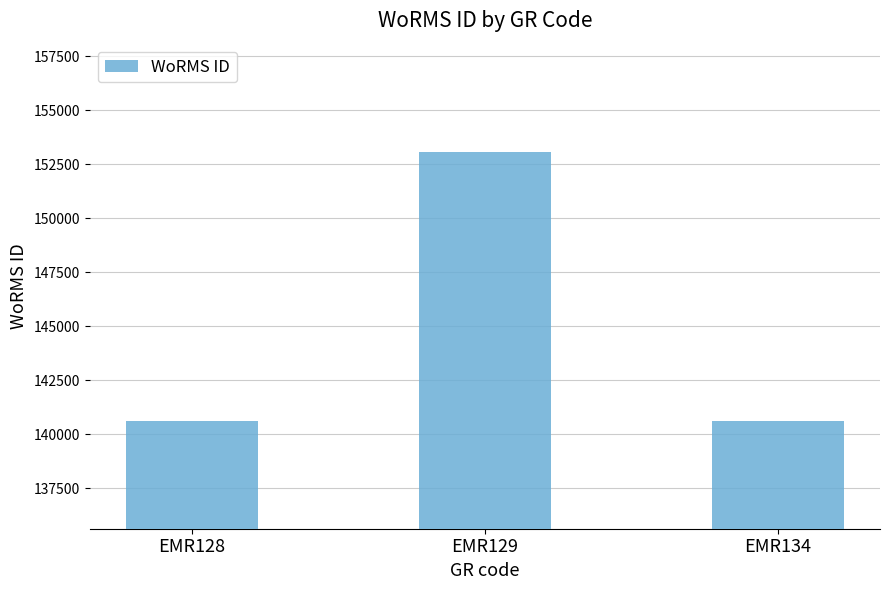

What is the change in value from EMR129 to EMR134?

-12462